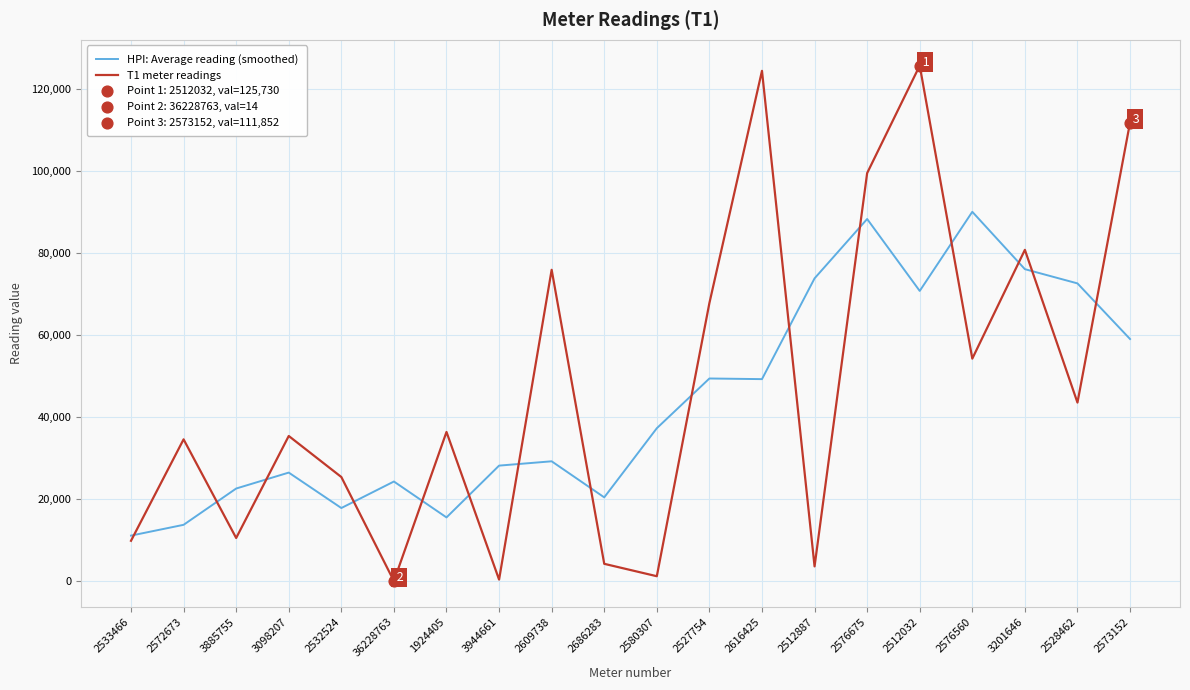

At which category is the sum across all series the highest?

2512032